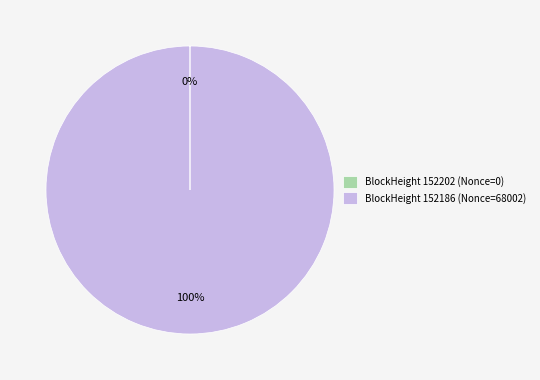

Is it true that BlockHeight 152186 (Nonce=68002) is 100% of the pie?

True